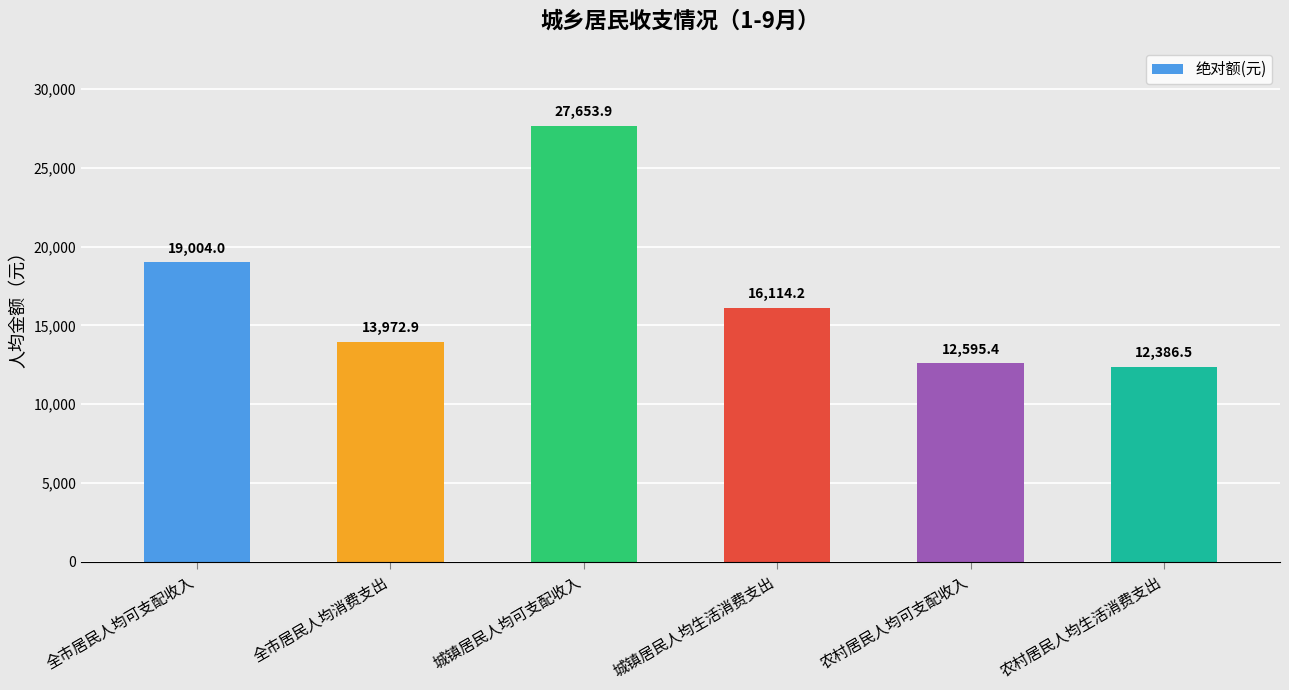

Reading left to right, what are all the values shown in this chart?

19004.0	13972.9	27653.9	16114.2	12595.4	12386.5